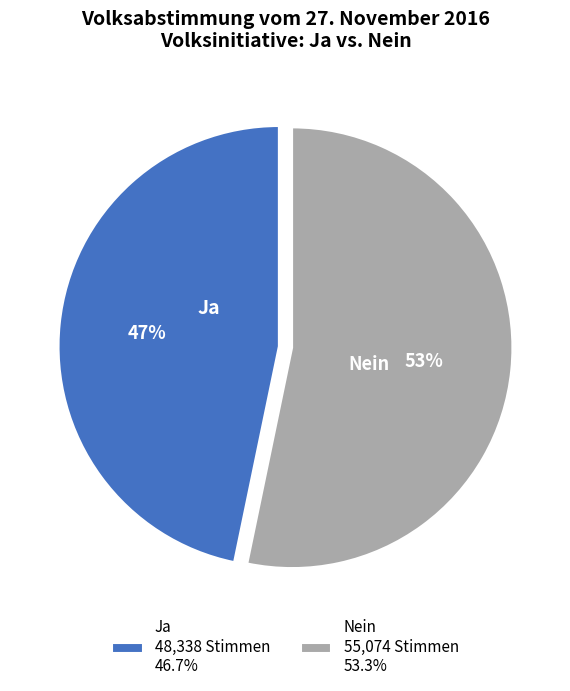

How many segments does this pie chart have?

2